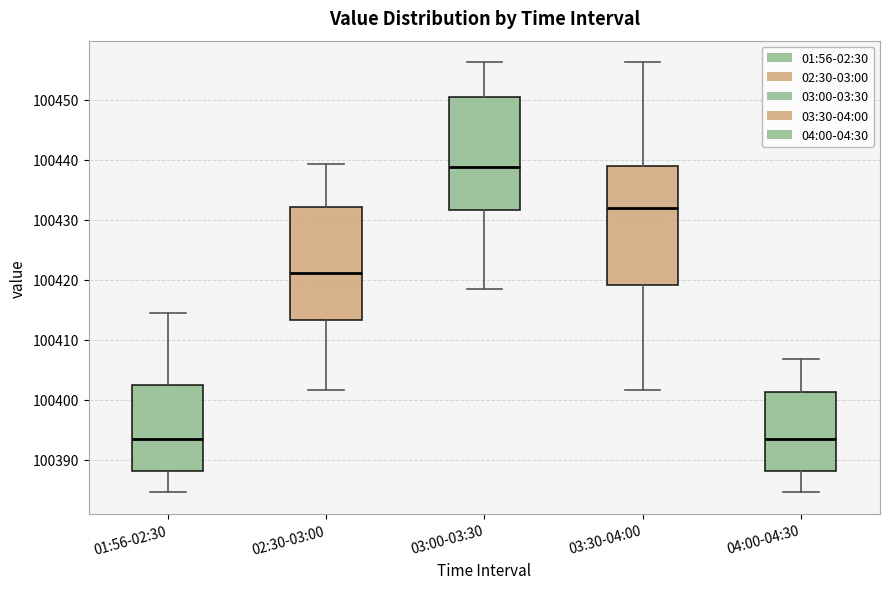

Which box is the tallest, from its lower edge to its upper edge?

03:30-04:00